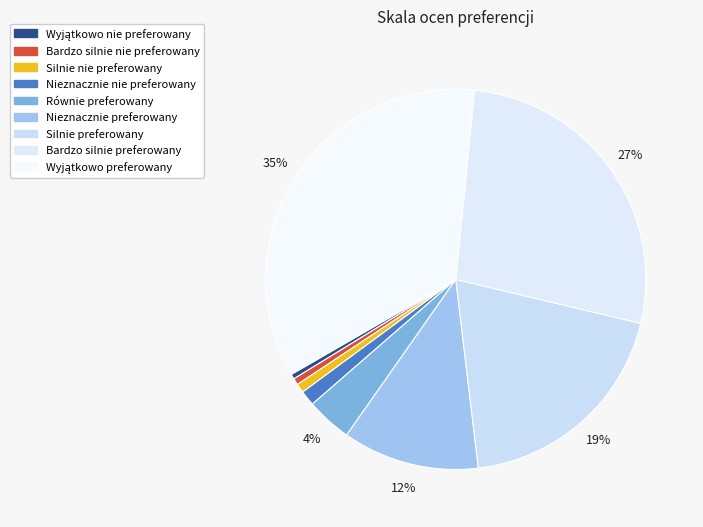

How many slices are in this pie chart?

9